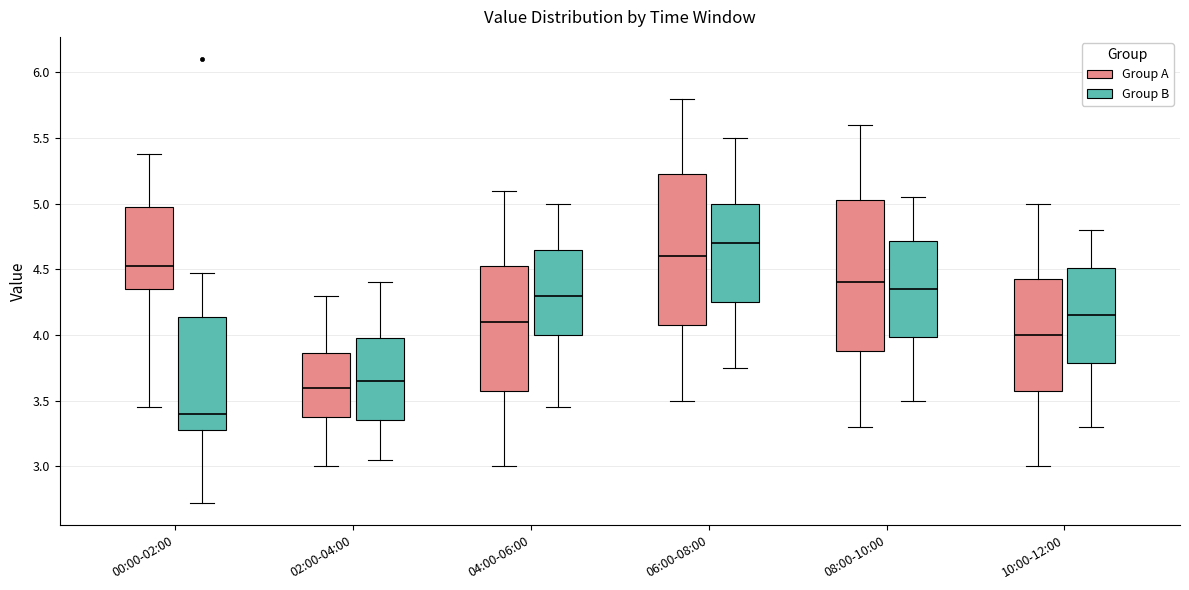

Which box's median line is the lowest?

00:00-02:00 (Group B)